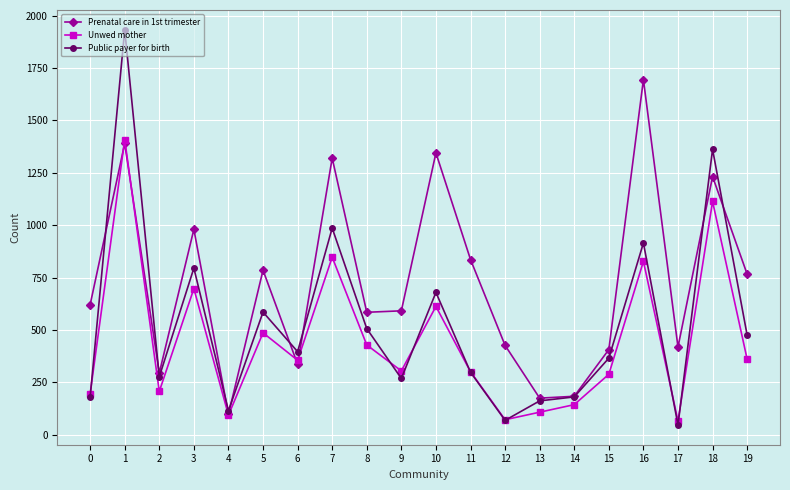

Does the chart have visible grid lines?

Yes